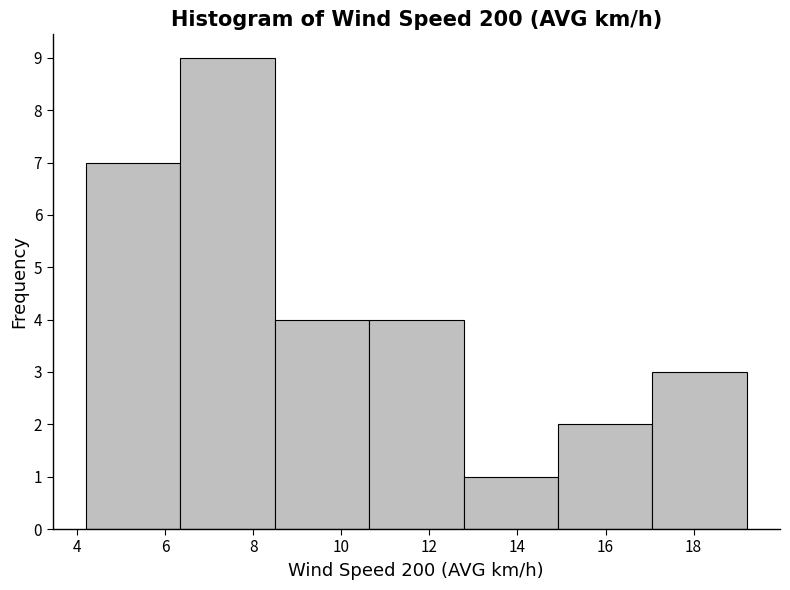

How tall is the bar that spans 15.0 to 17.0 on the x-axis? Neither the bar edges nor the heights are printed on the chart, so give them approximately, as read against the axes.

2